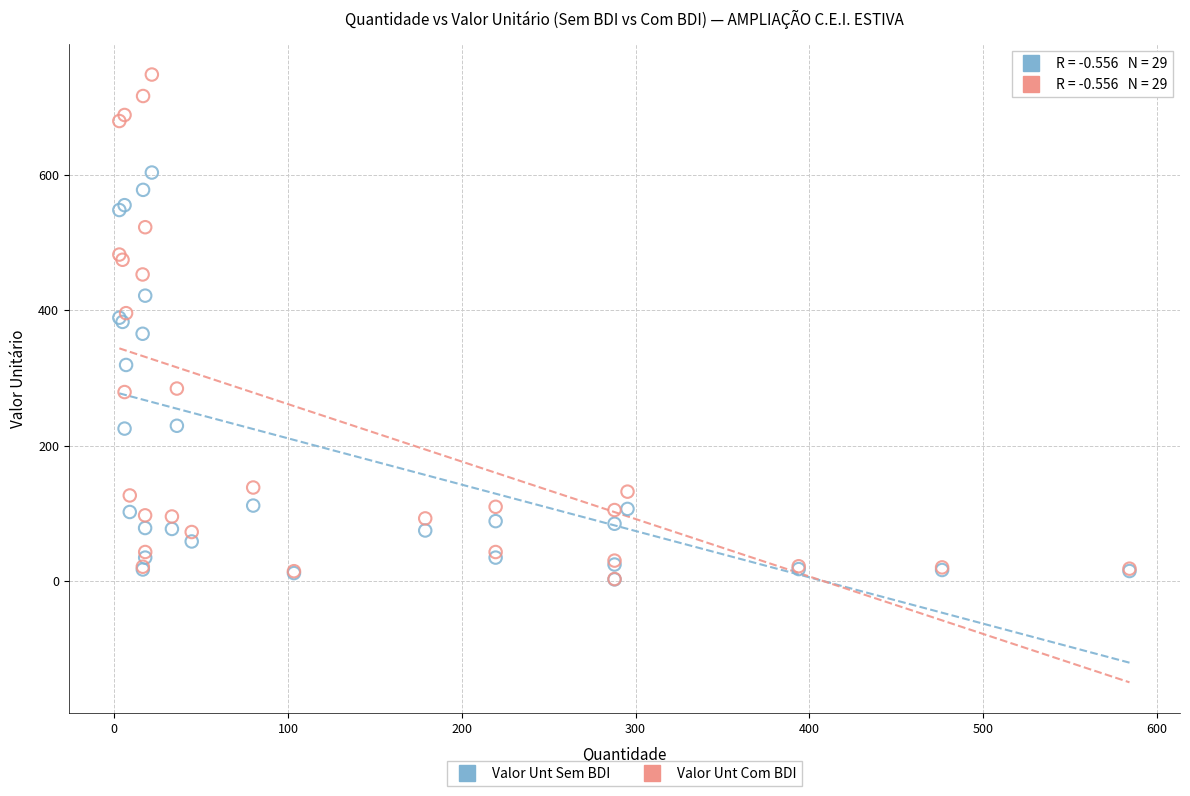

What are all the series names shown in the legend?

Valor Unt Sem BDI, Valor Unt Com BDI